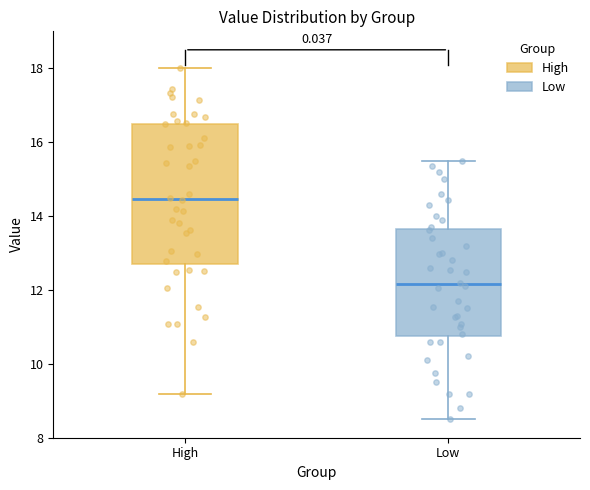

Where is the lower edge of the box for High on the y-axis? The values are not printed on the chart, so give them approximately, as read against the axis.

12.8